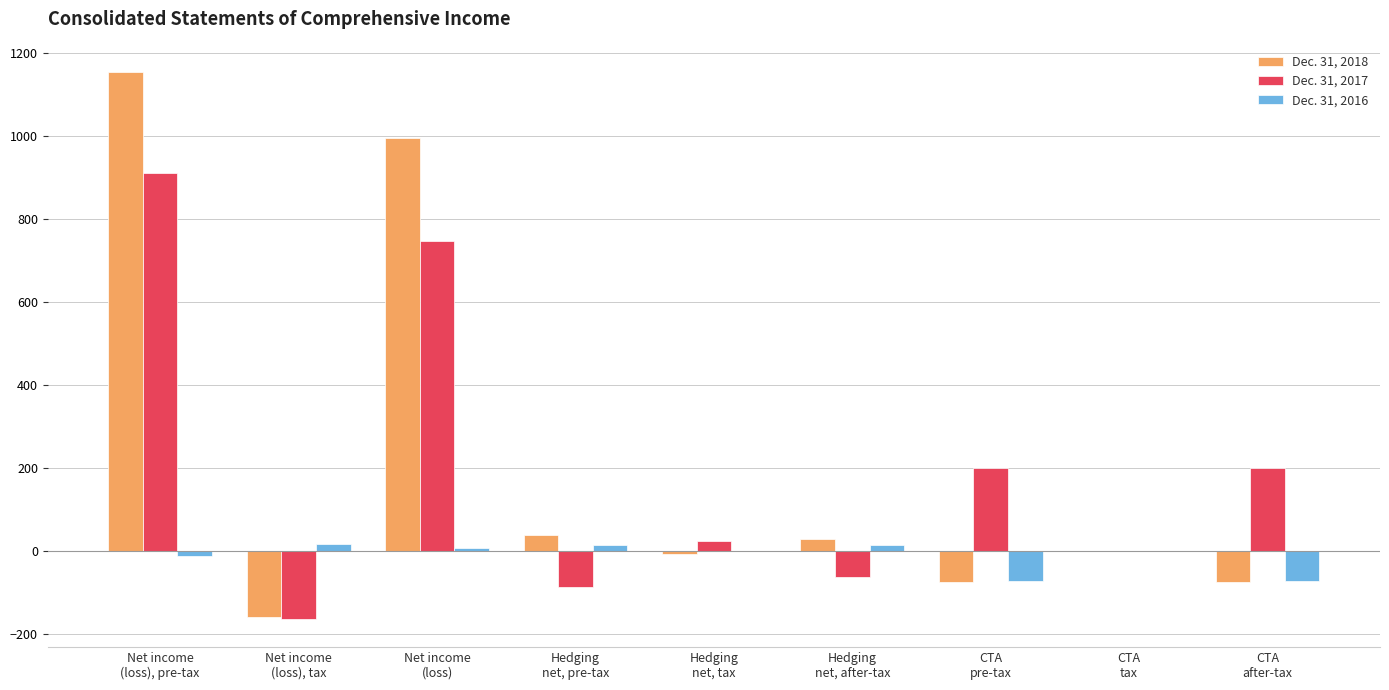

At which label does Dec. 31, 2017 first exceed 24?

Net income
(loss), pre-tax